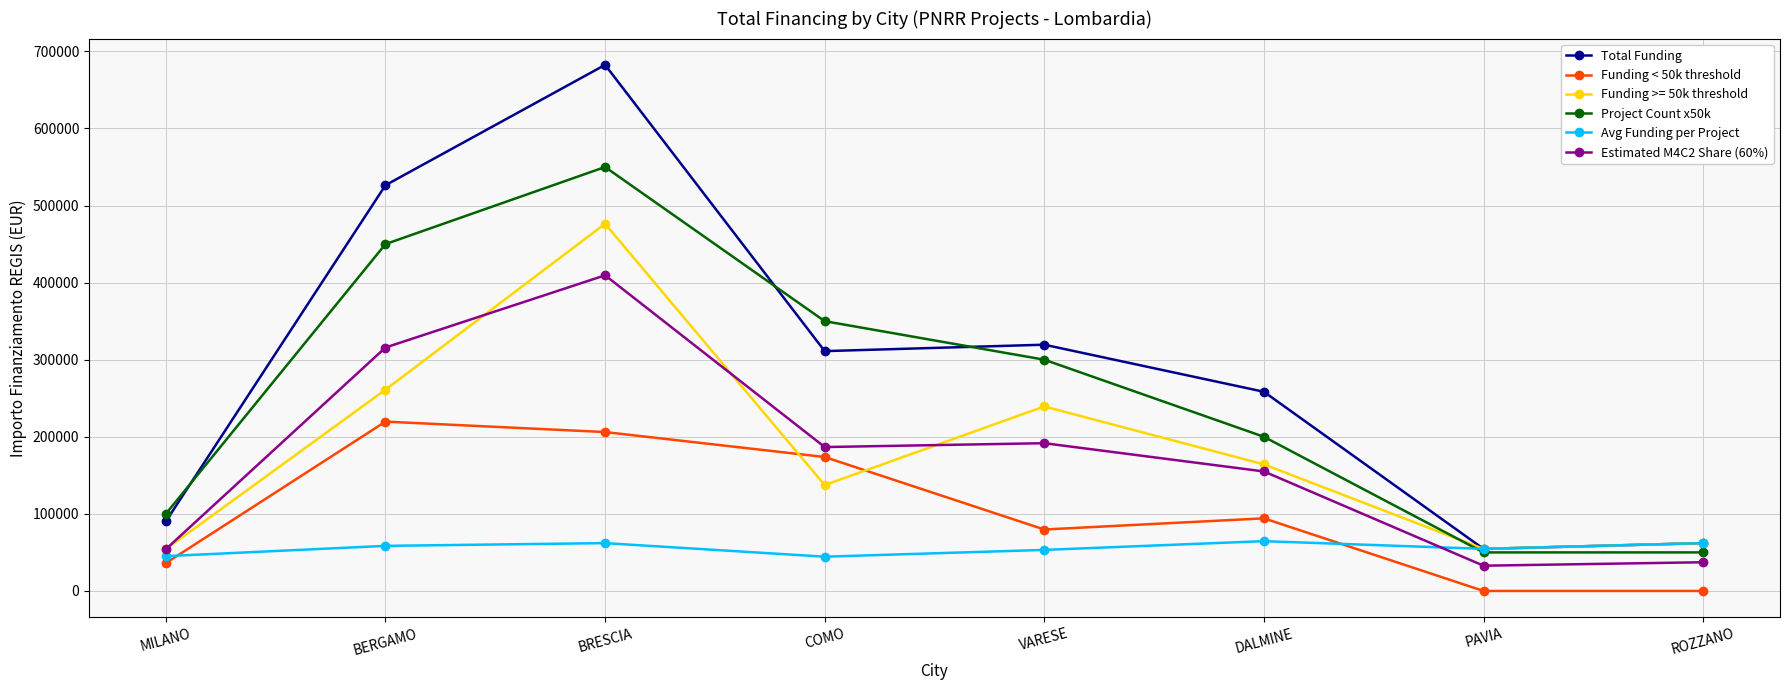

What is the maximum value for Project Count x50k?

550000.0